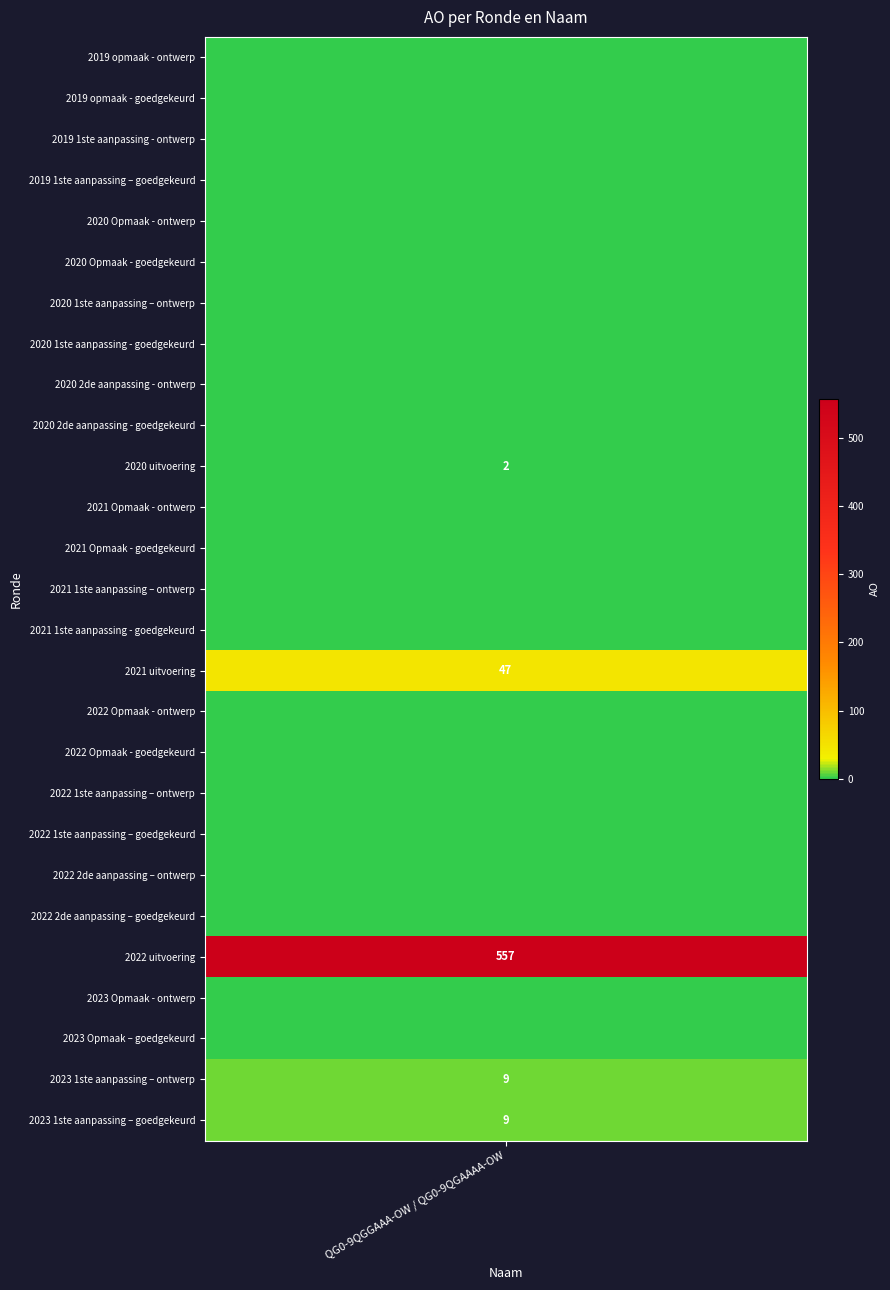

What is the sum of all values?

624